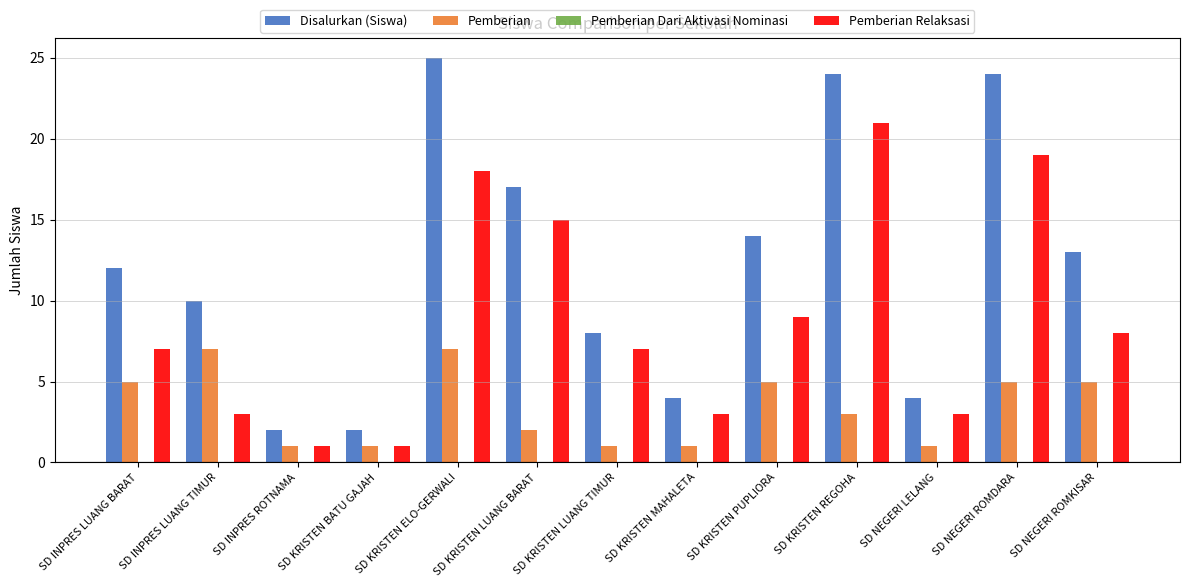

Which series has the largest range (max minus min)?

Disalurkan (Siswa)